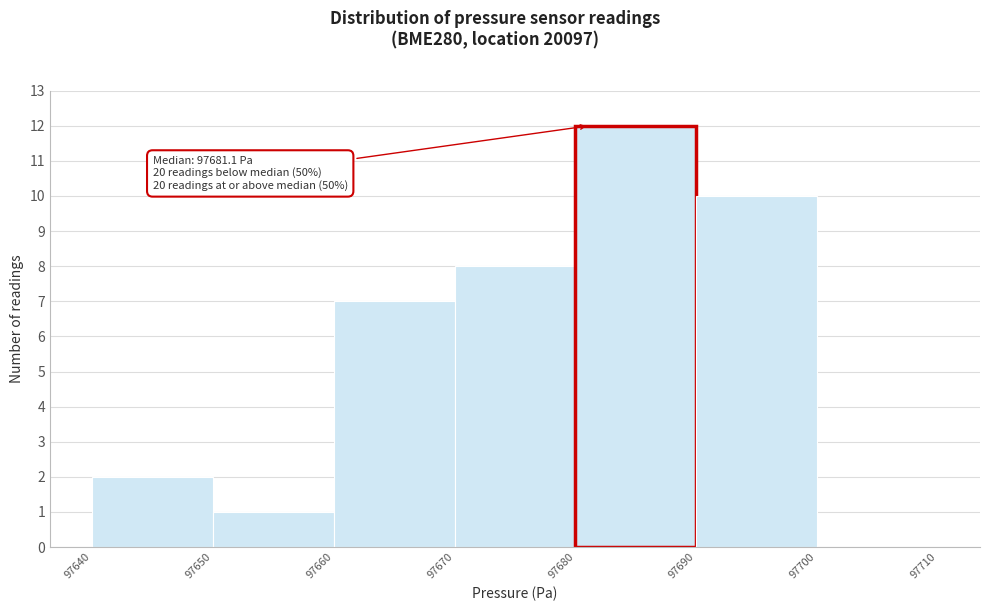

Which range on the x-axis has the tallest bar?

97680 to 97690